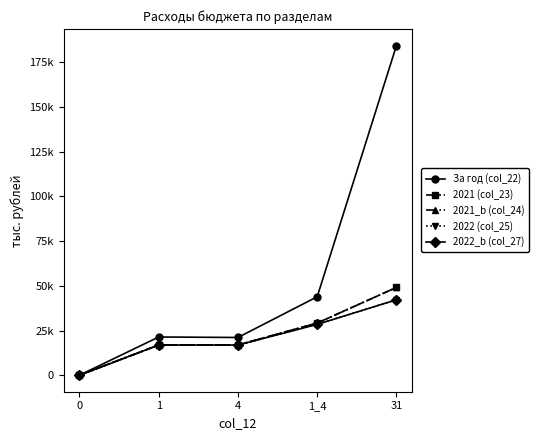

Does the chart display data point markers on the line(s)?

Yes